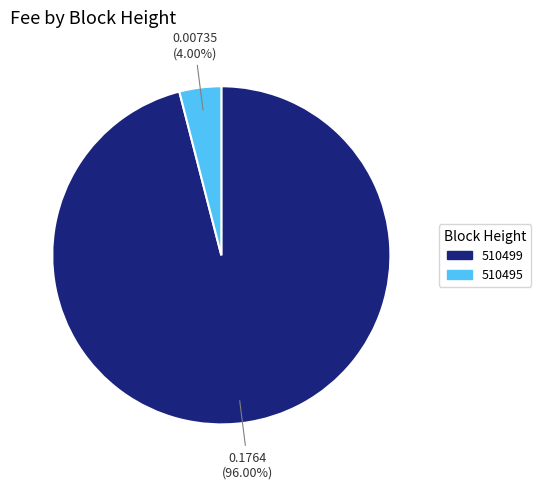

What portion of the pie excludes 510499?

4.0%